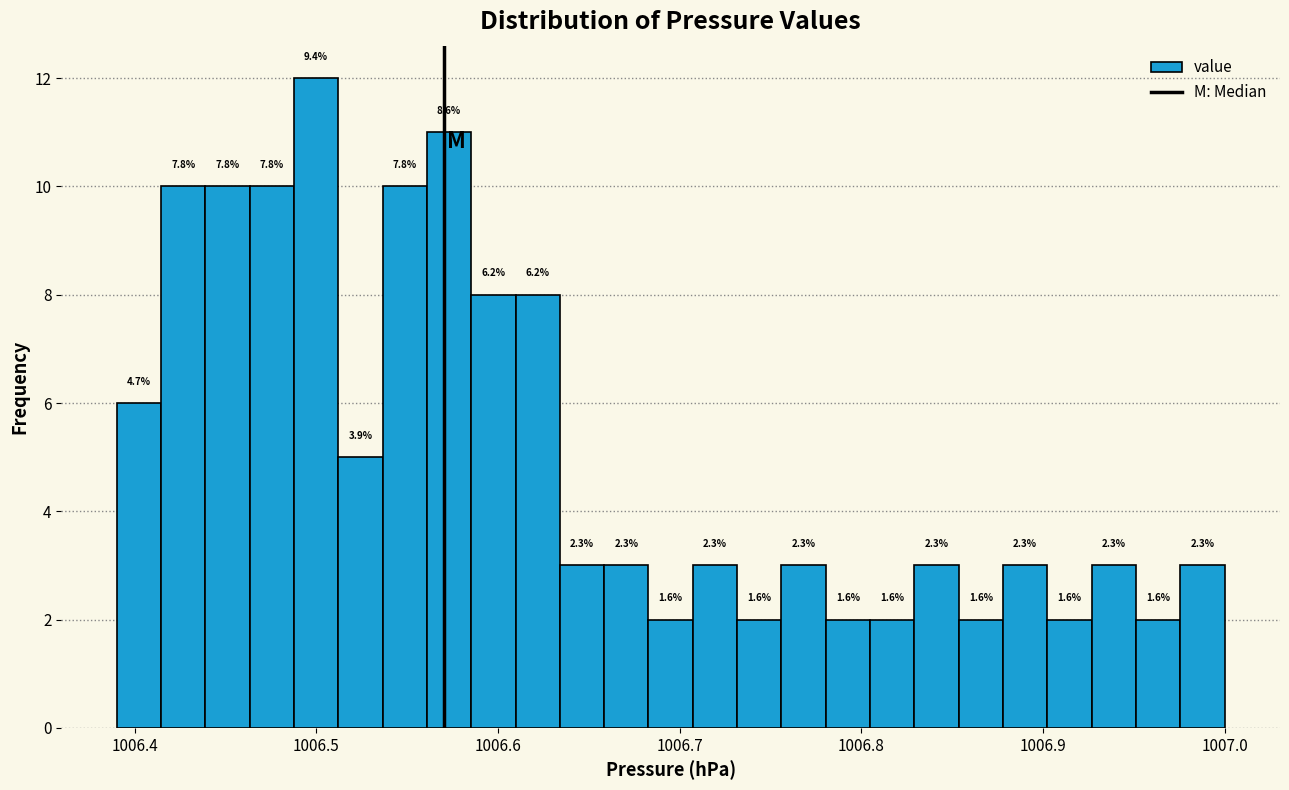

Around what value on the x-axis is the tallest bar? Give the approximate position of its centre, as read against the axis.

1006.50